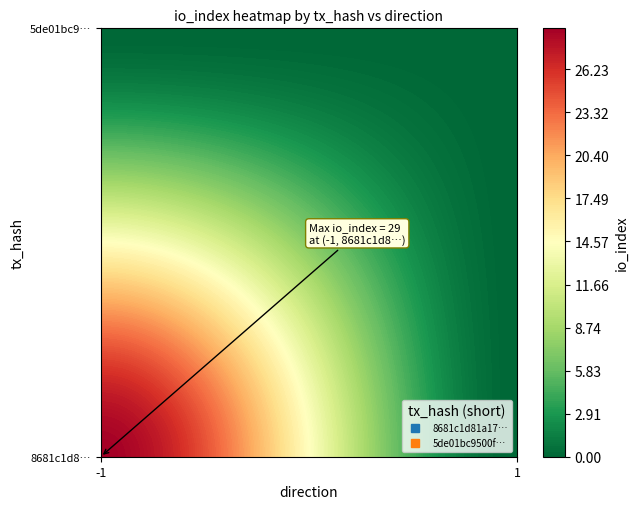

Rank the categories by 5de01bc9500f922e89275dbb47aaed11dd3b28d value from highest to lowest.

-1, 1